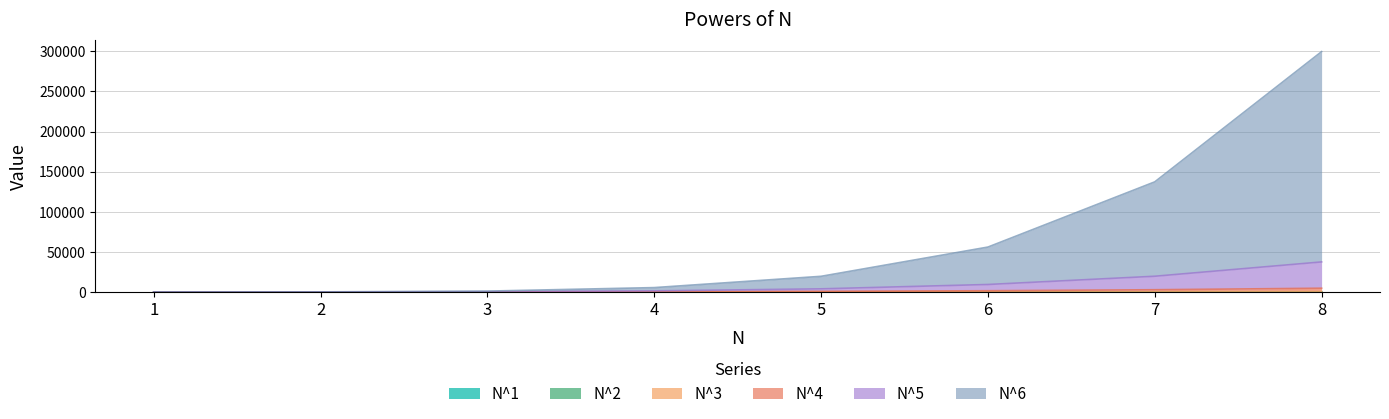

True or false: N^2 and N^5 intersect in this chart.

False